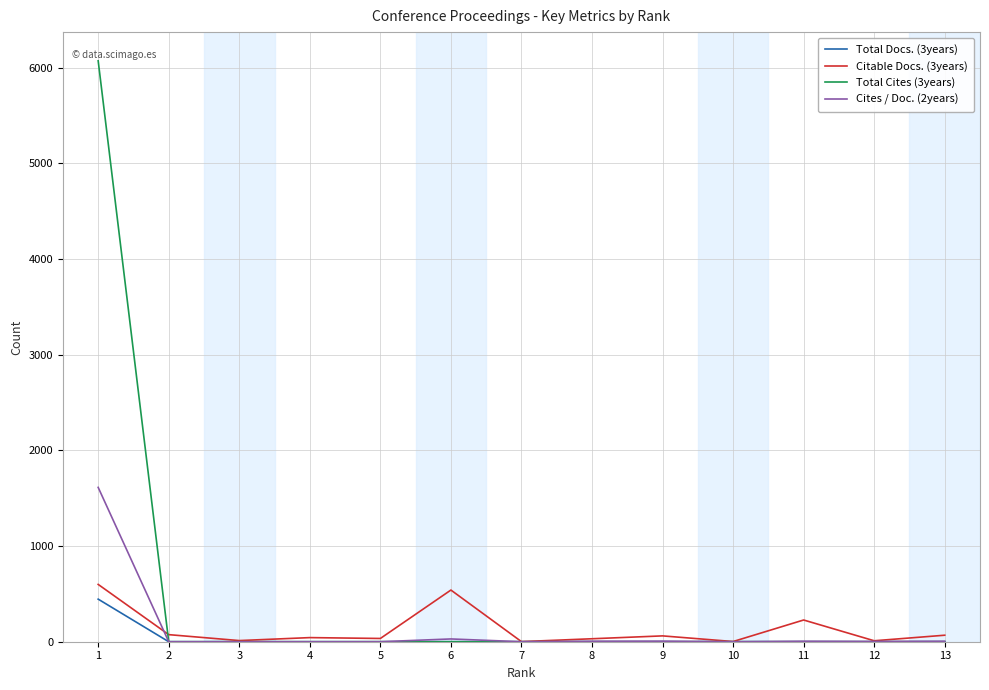

What is the difference between the maximum and second lowest values in the Citable Docs. (3years) series?

597